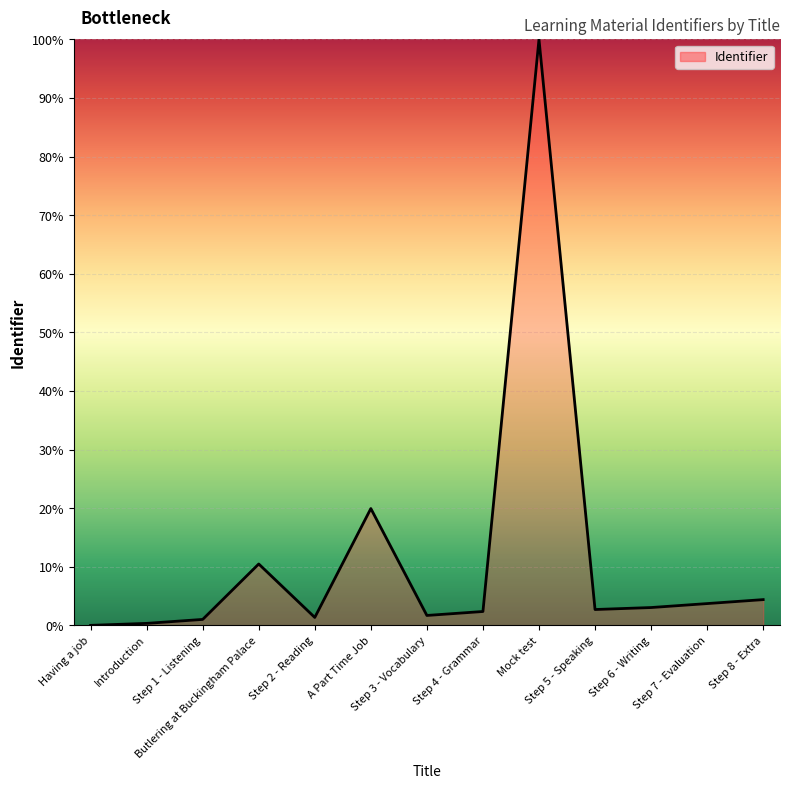

At which label does the data first exceed 2?

Butlering at Buckingham Palace